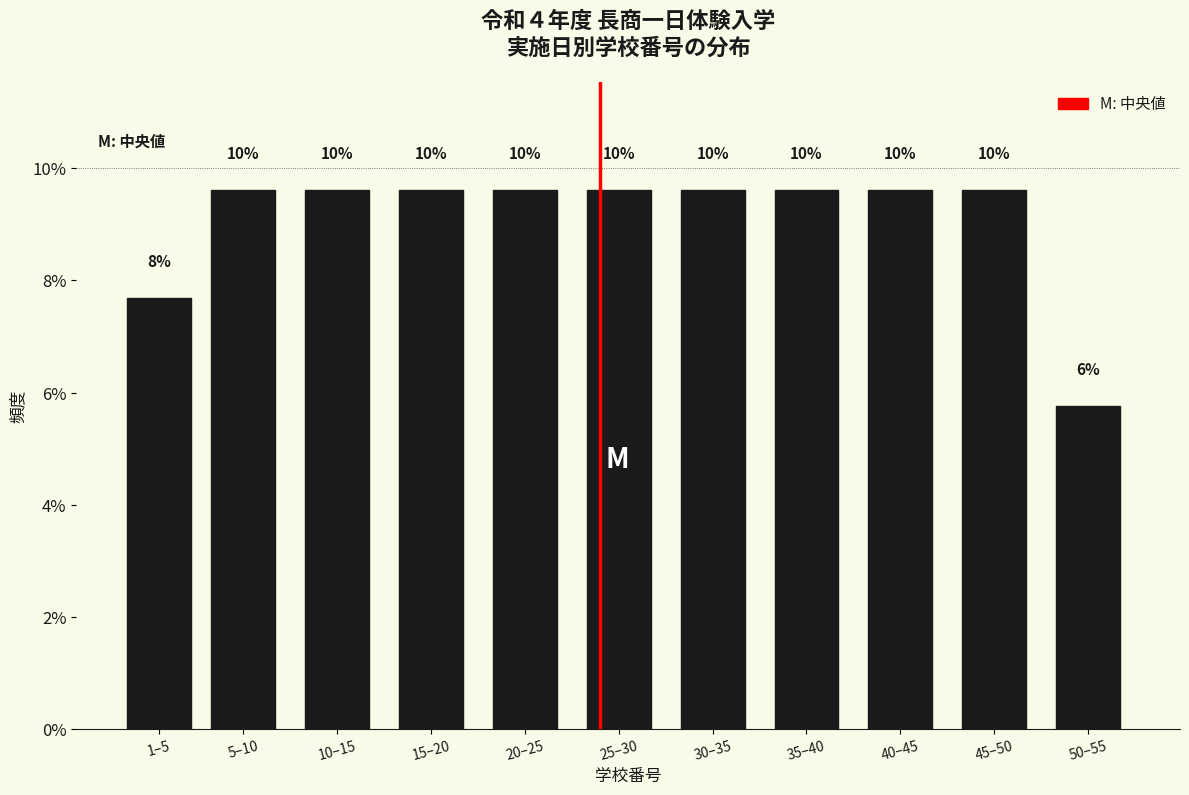

How many bars are there in total?

11